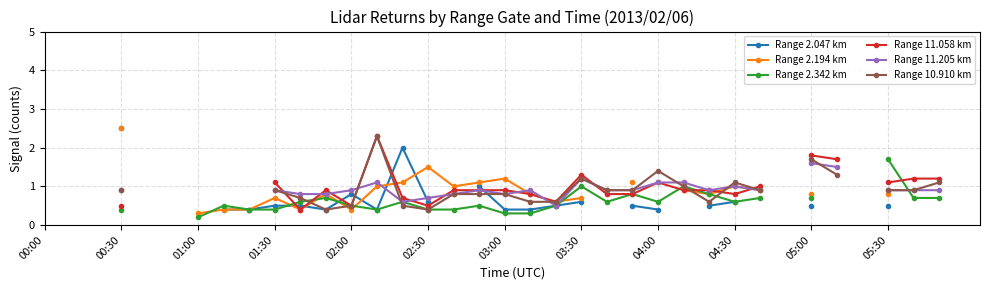

What position from the left is 29?

30